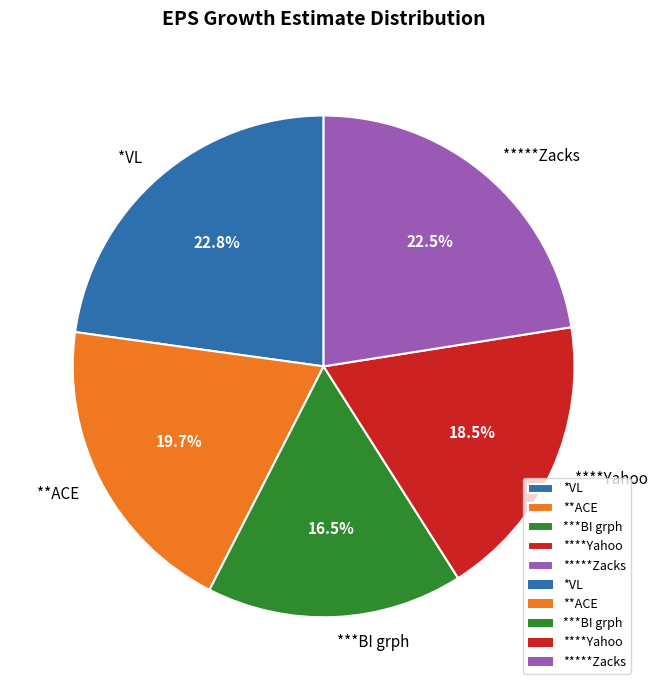

Is there any slice that represents more than half of the pie?

No